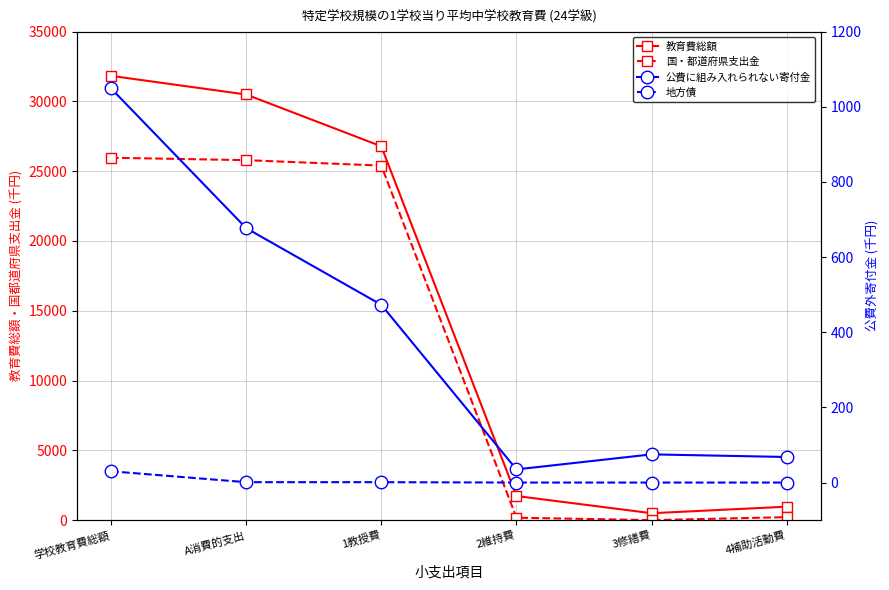

How many interior local valleys does the 公費に組み入れられない寄付金 series have?

1